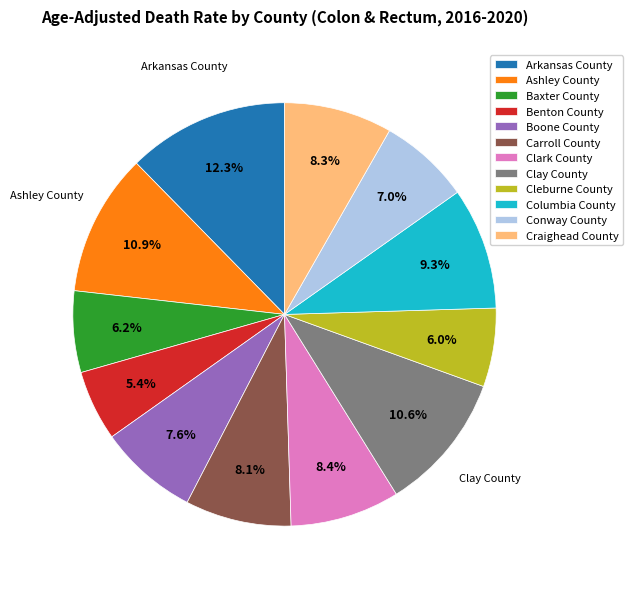

Is Arkansas County the majority of the pie?

No